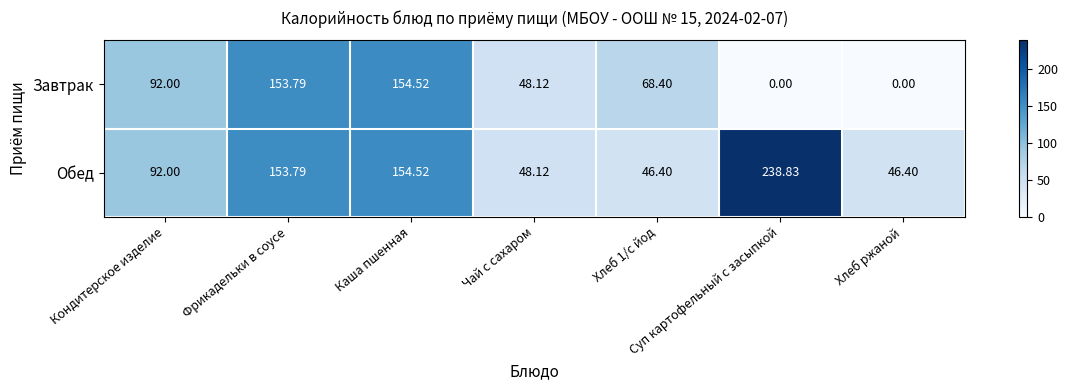

At which category is the sum across all series the highest?

Каша пшенная